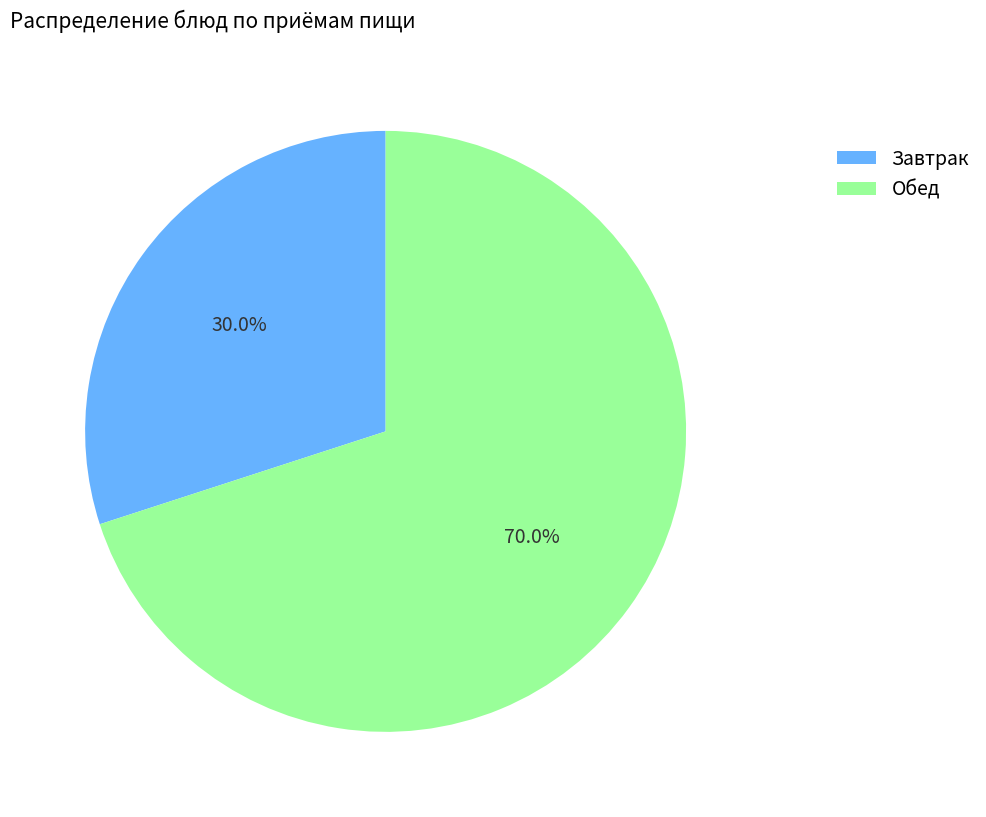

How much of the chart is everything except Завтрак?

70.0%